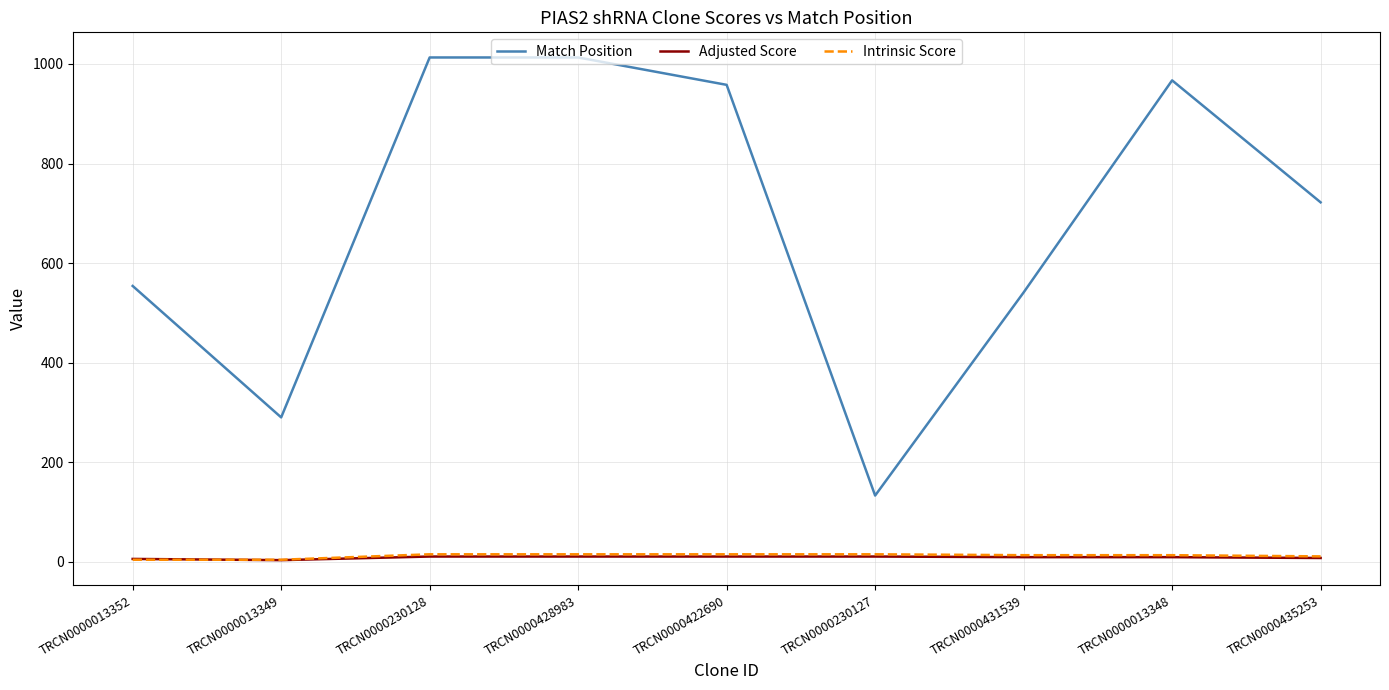

Which series has the widest spread of values?

Match Position